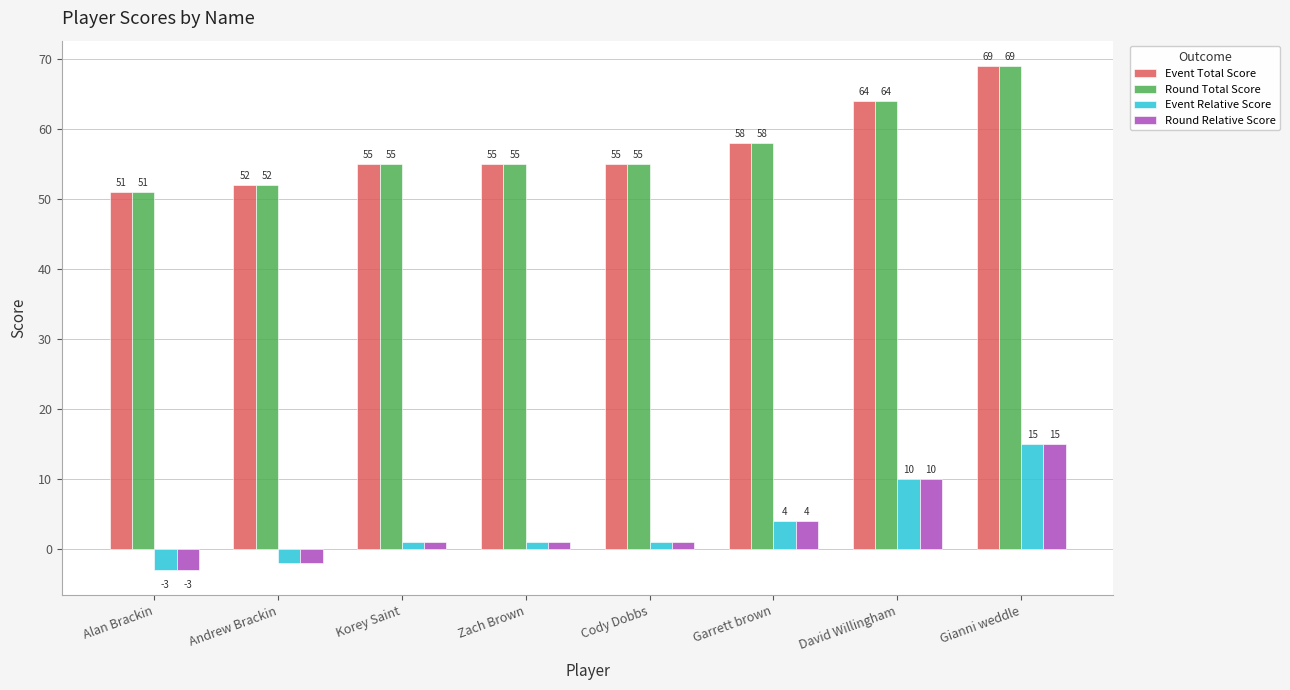

What is the approximate value of Event Relative Score at Gianni weddle?

15